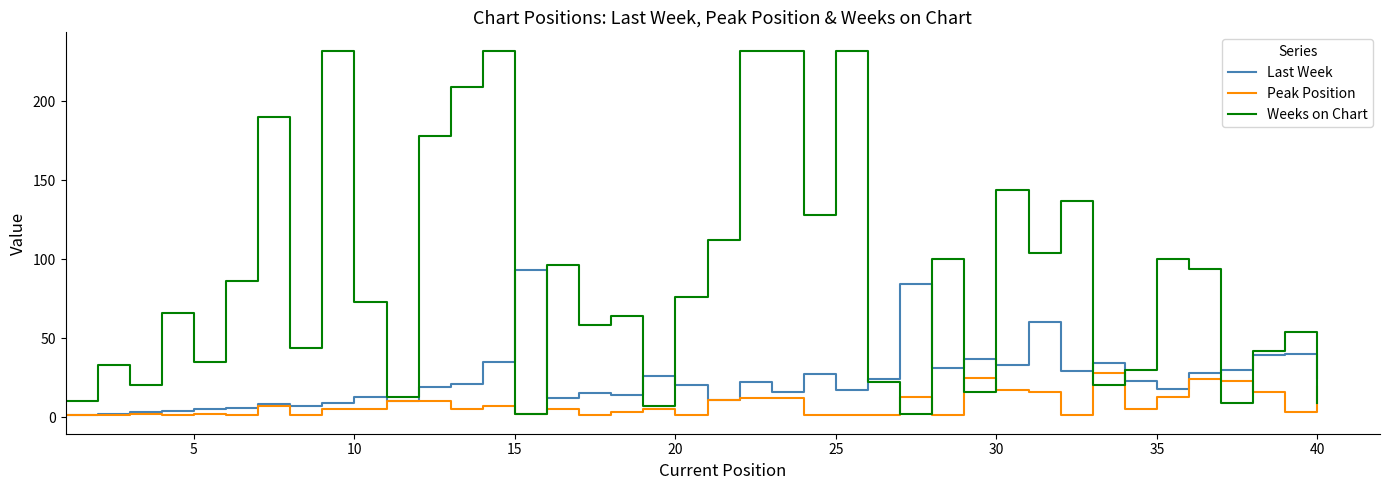

Which series has the largest total across all categories?

Weeks on Chart